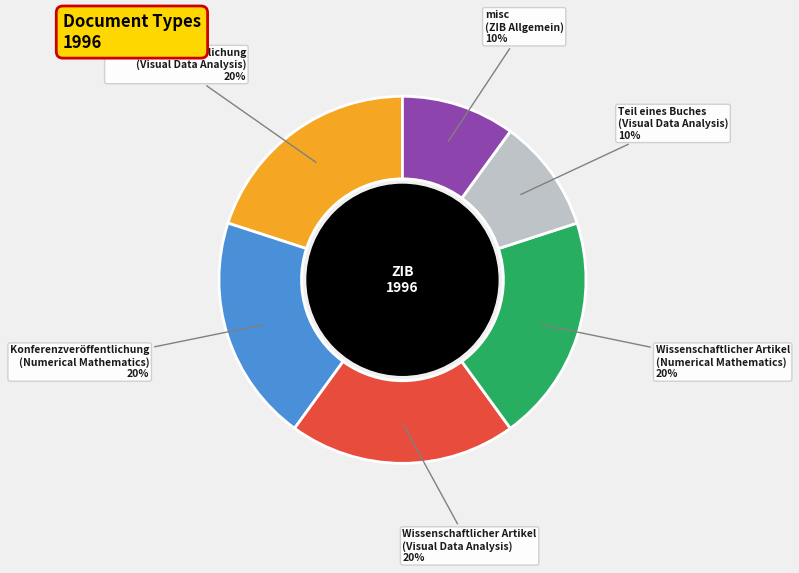

Is there a majority slice in this chart?

No